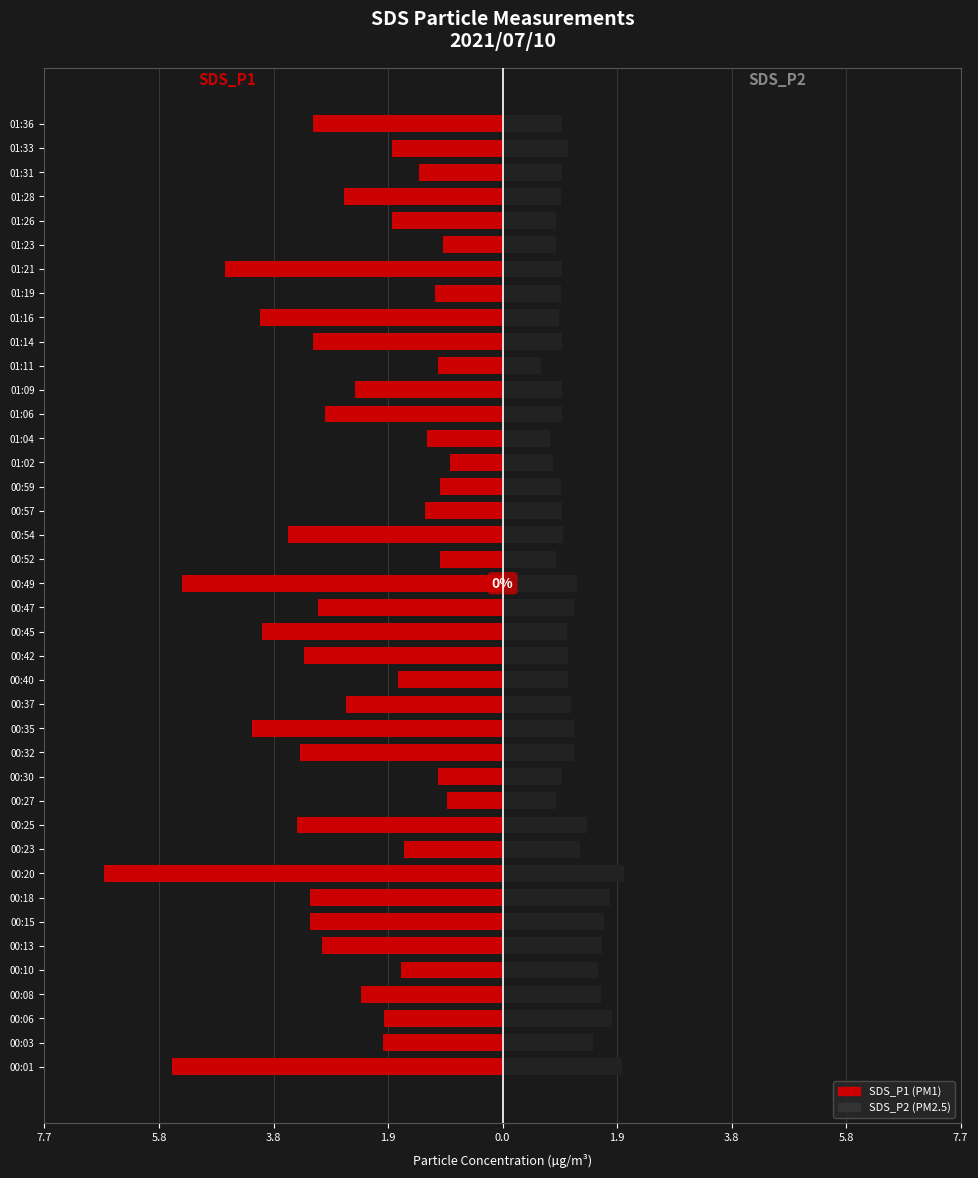

Which has a higher value, 00:03 or 01:02?

01:02